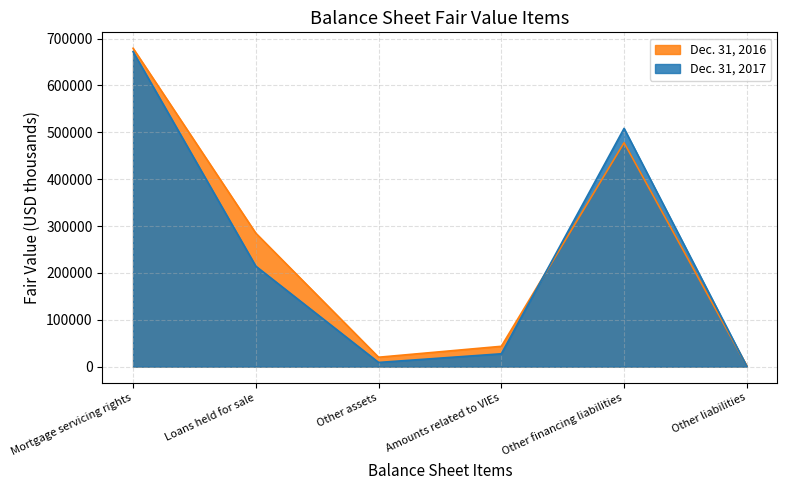

What is the value of the Dec. 31, 2016 point at the 4th from the left?

43331